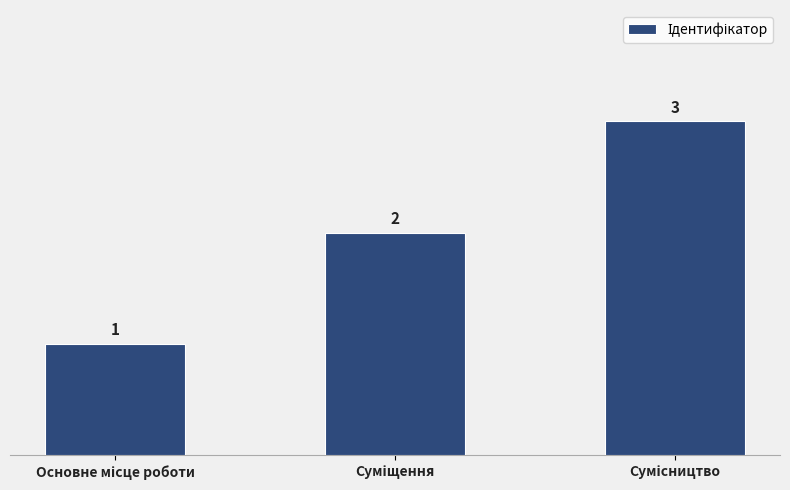

Count the values in the range 1 to 3.

3